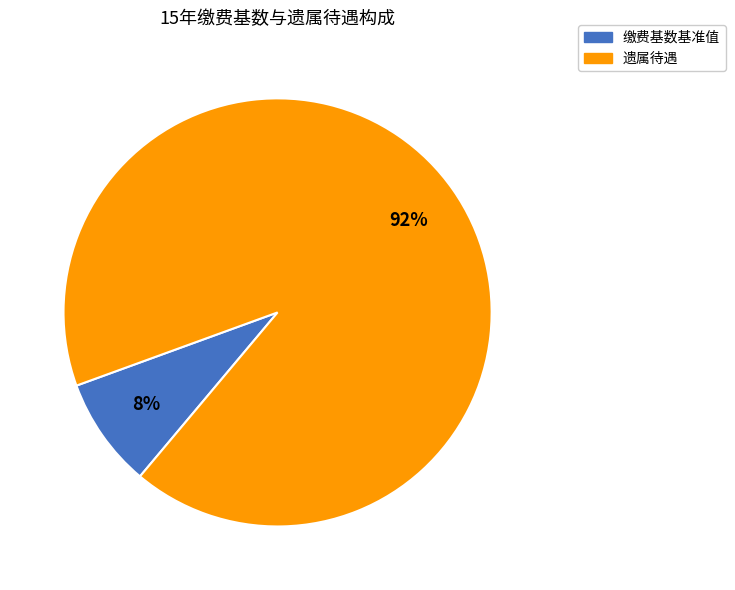

How many segments does this pie chart have?

2